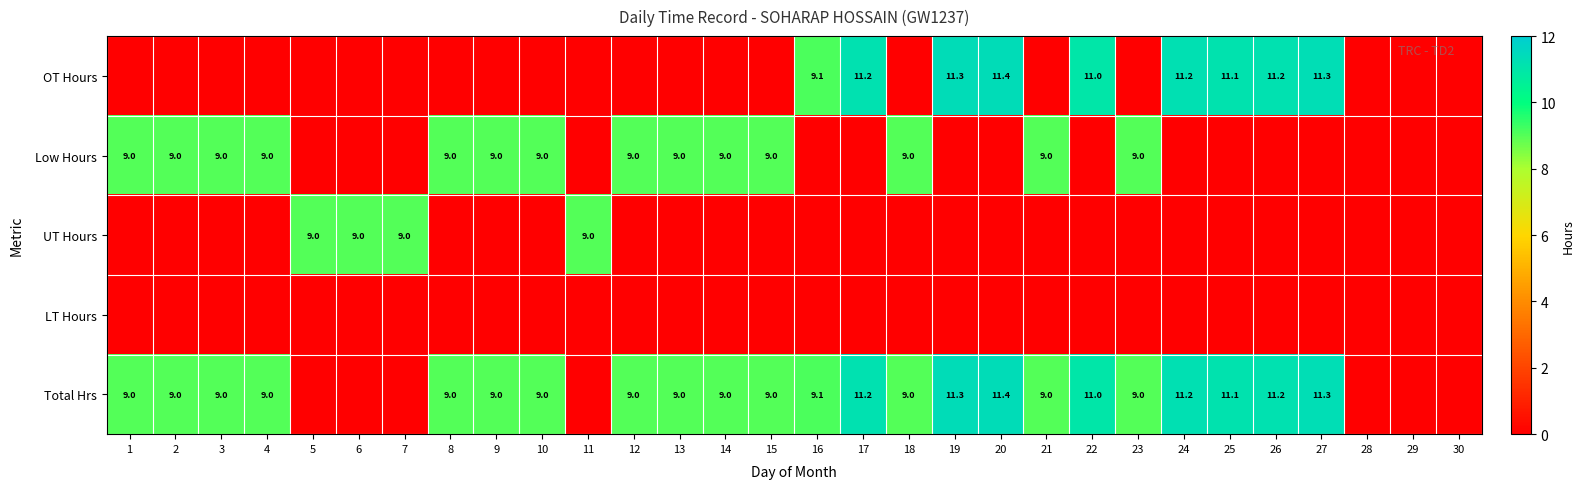

The Low Hours series shows 2.5 at 12. True or false?

False